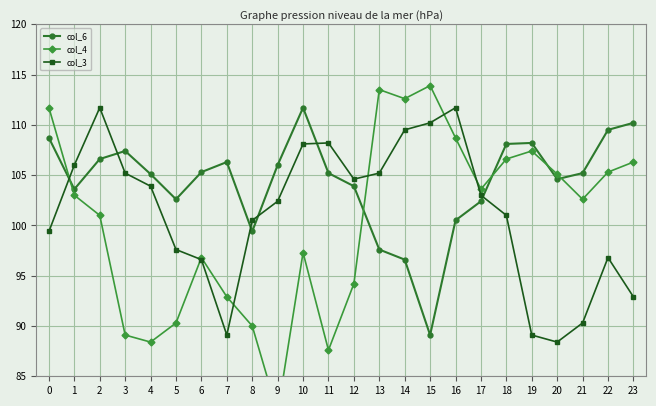

How many data points in col_3 are above 103?

11